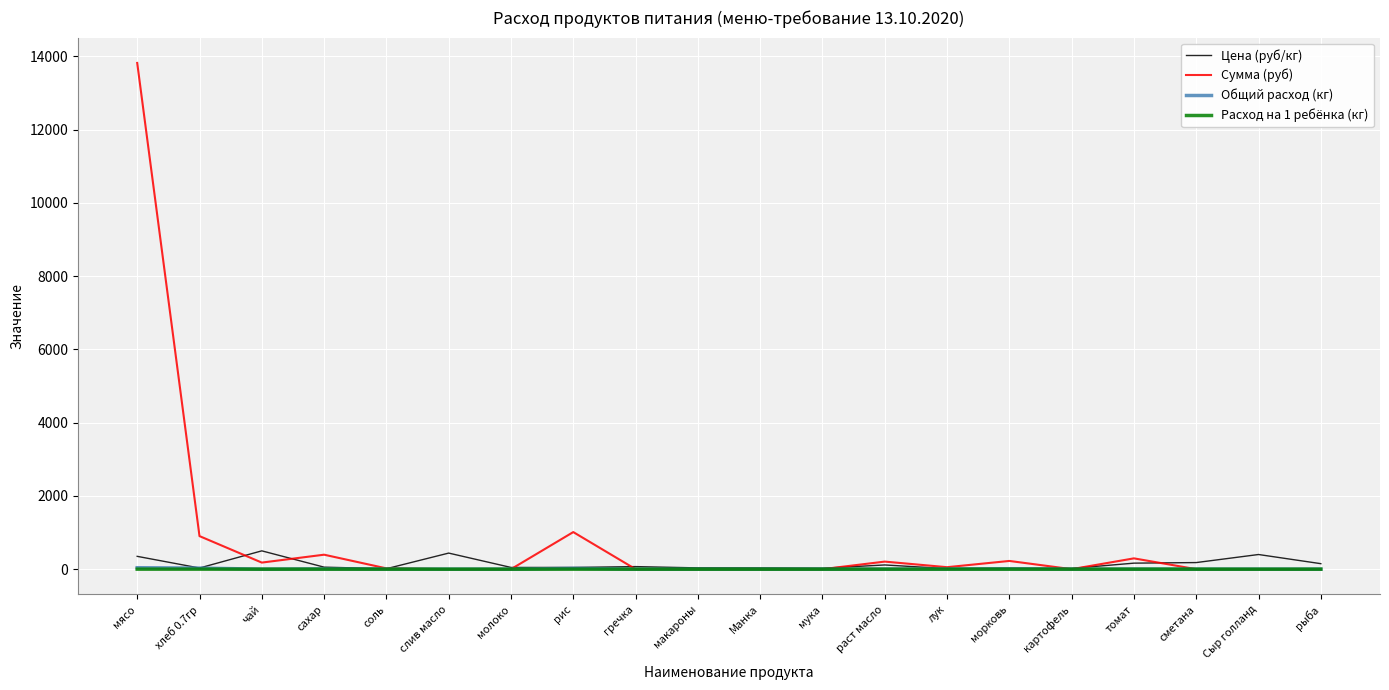

At which category does Сумма (руб) reach its first local valley?

чай